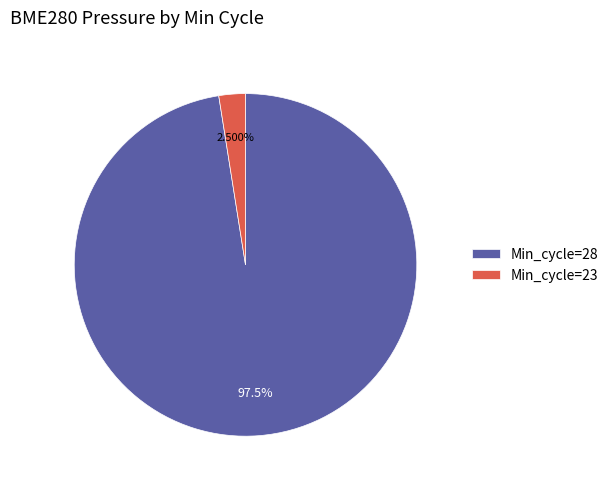

Which category has the smallest portion of the pie?

Min_cycle=23